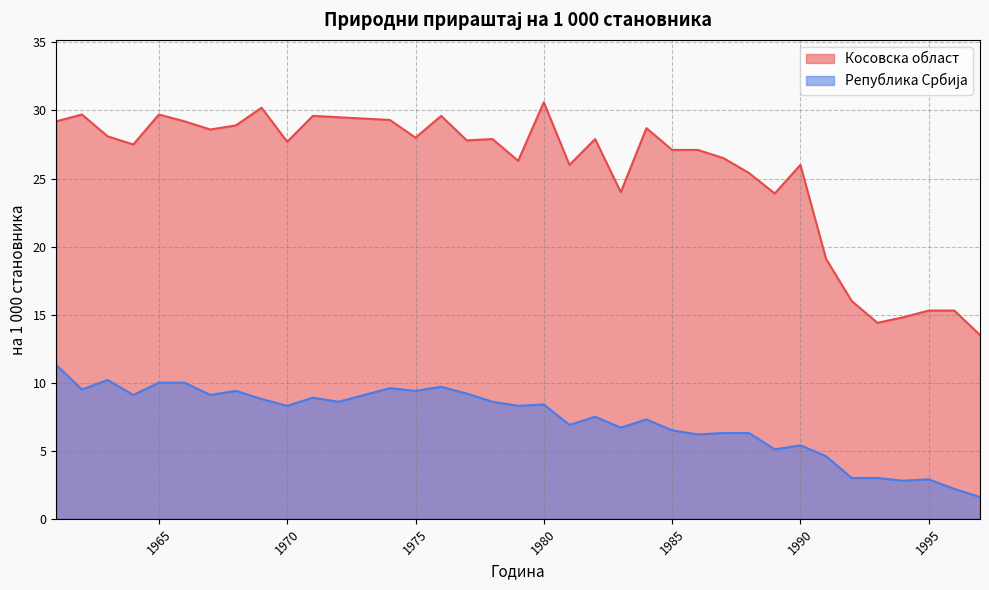

At which label does Република Србија first exceed 8?

1961